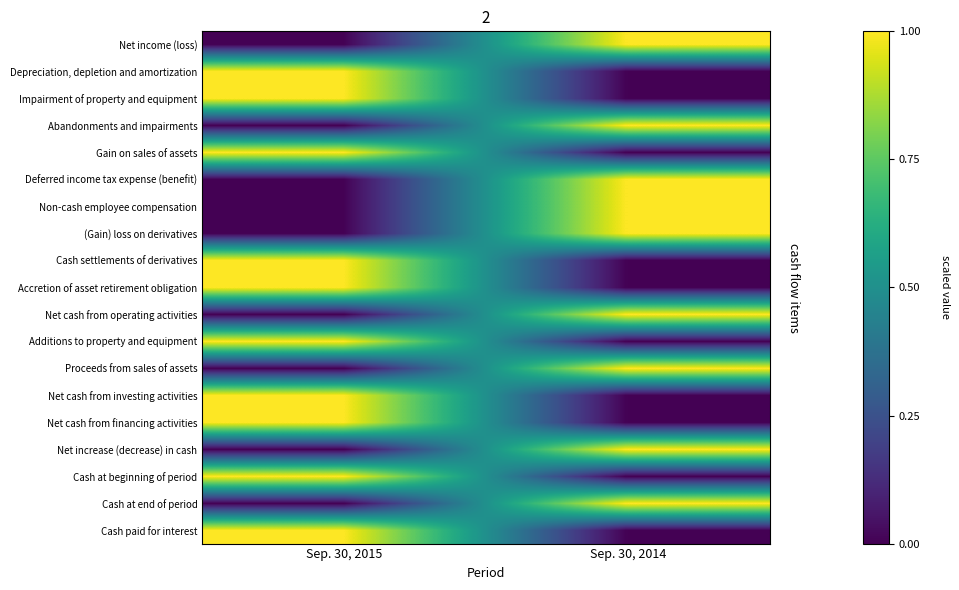

Which category has the lowest value across all series?

Sep. 30, 2015